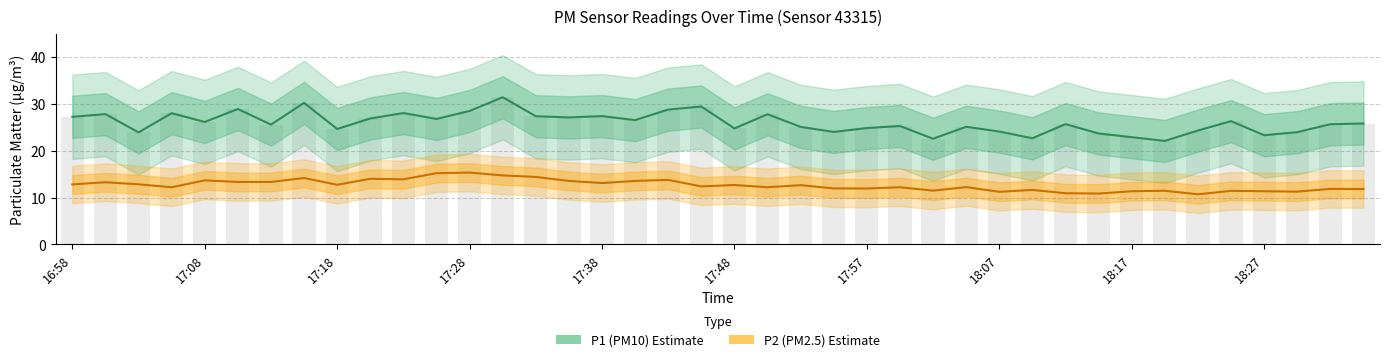

True or false: P2 (PM2.5) has a value of 11.8 at 39.

True